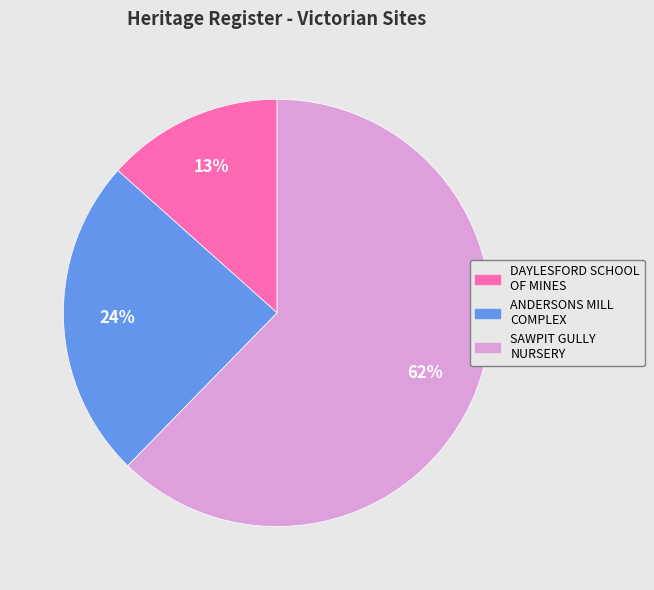

To the nearest percent, what is the difference between the DAYLESFORD SCHOOL OF MINES and ANDERSONS MILL COMPLEX slice percentages?

11%